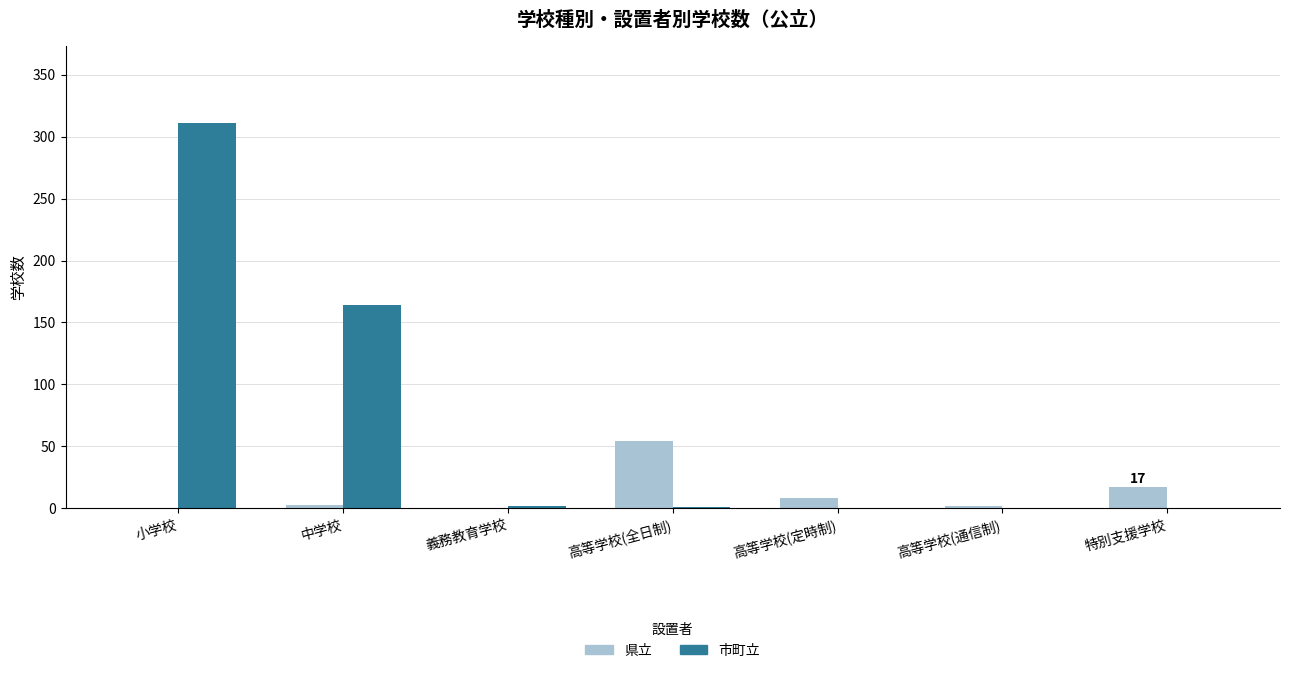

Between 小学校 and 特別支援学校, which series saw the biggest shift?

市町立